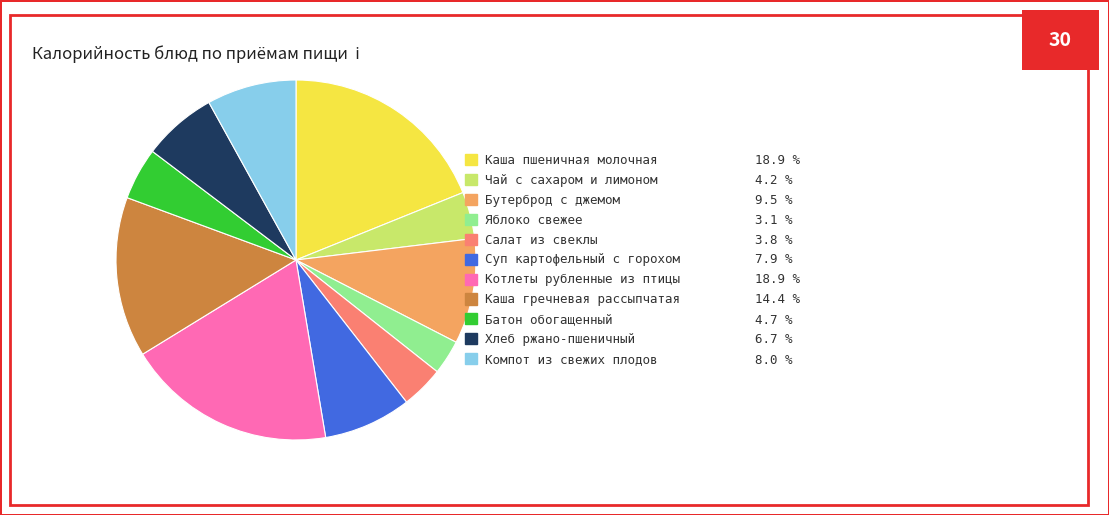

Between Бутерброд с джемом and Каша пшеничная молочная, which is larger?

Каша пшеничная молочная